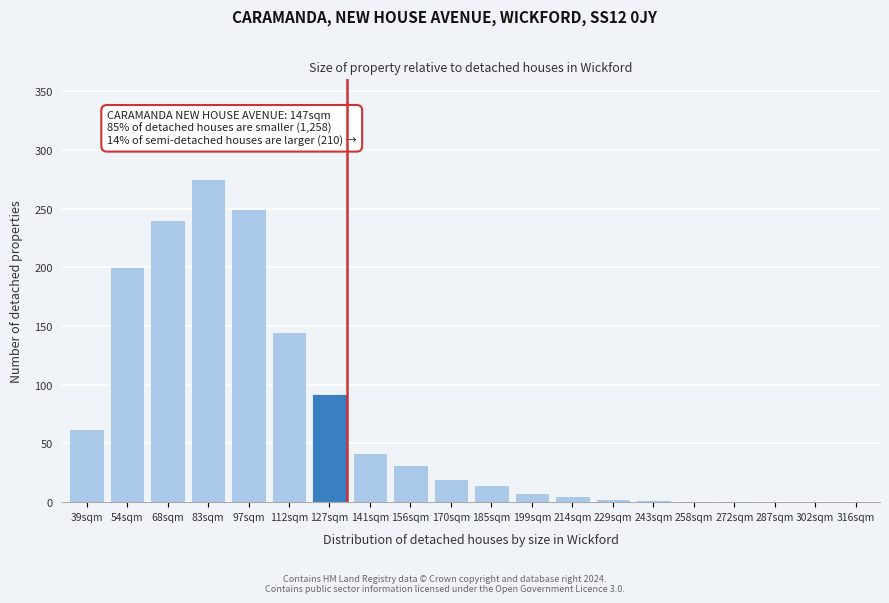

At which category does the chart reach its peak across all series?

83sqm